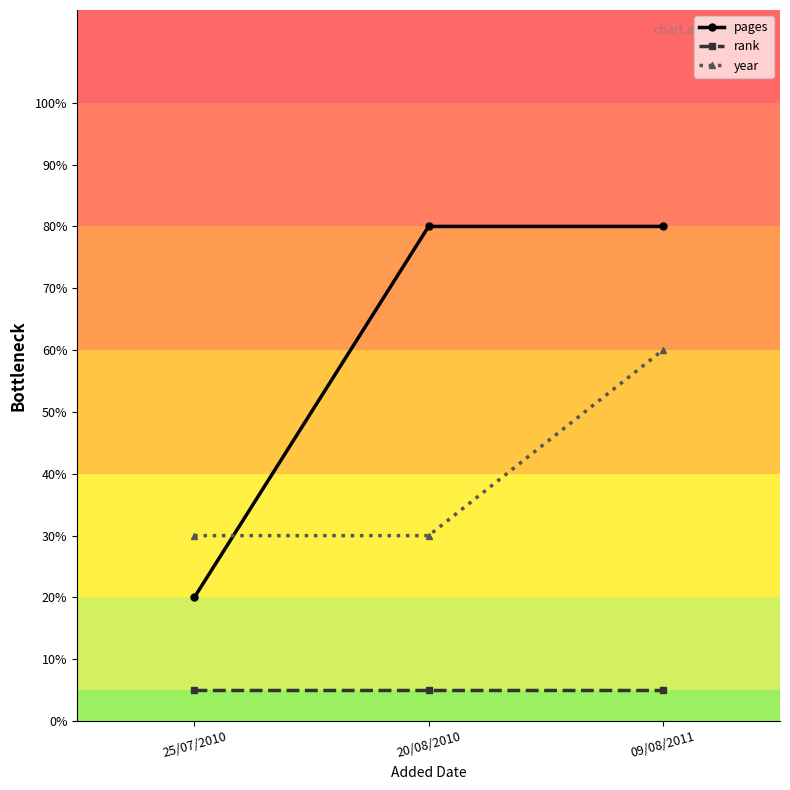

Reading right to left, list all the values displayed in this chart.

pages: 09/08/2011=80	20/08/2010=80	25/07/2010=20
rank: 09/08/2011=5	20/08/2010=5	25/07/2010=5
year: 09/08/2011=60	20/08/2010=30	25/07/2010=30